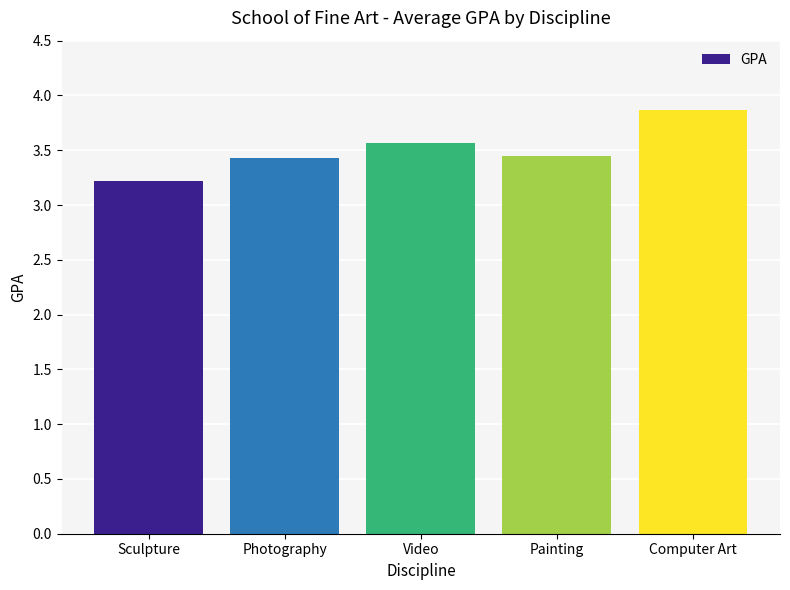

What is the label of the 2nd bar from the left?

Photography